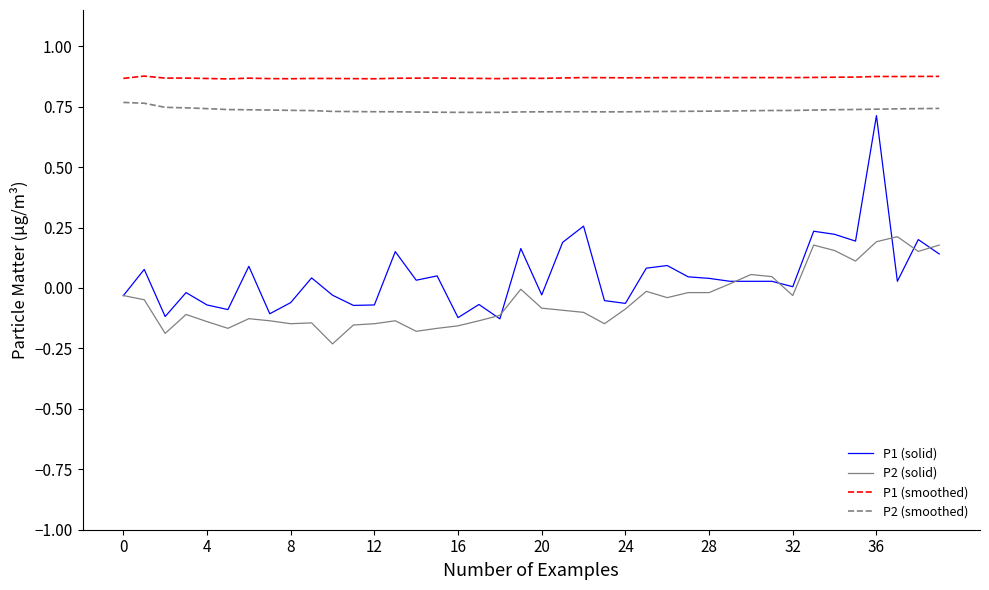

Which series has the largest range (max minus min)?

P1 (solid)